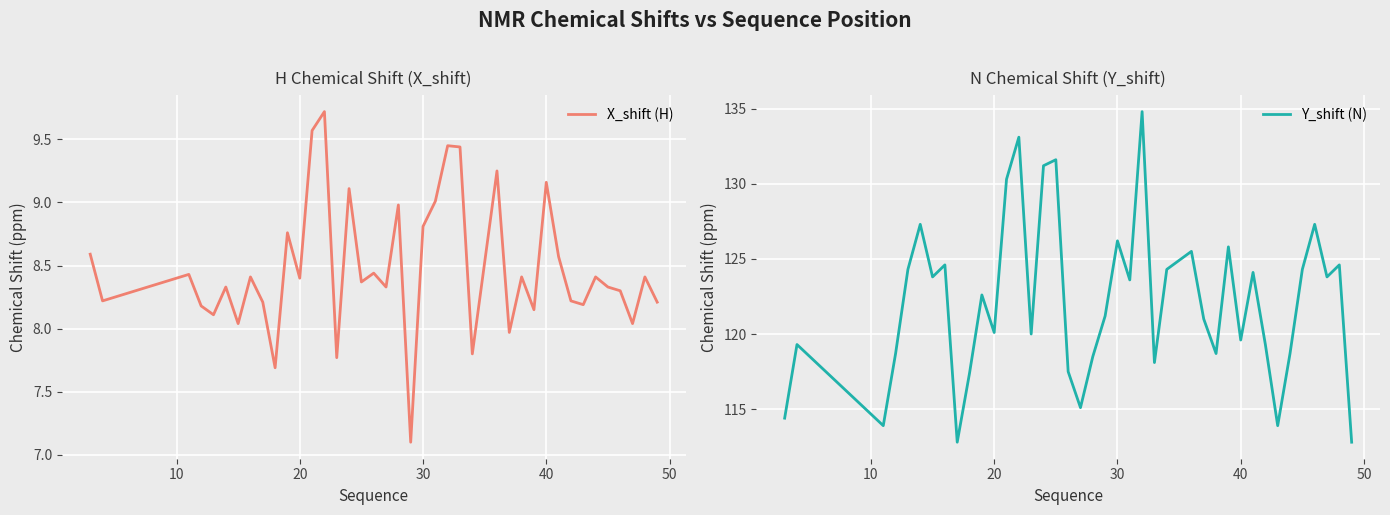

True or false: Y_shift (N) and X_shift (H) intersect in this chart.

False